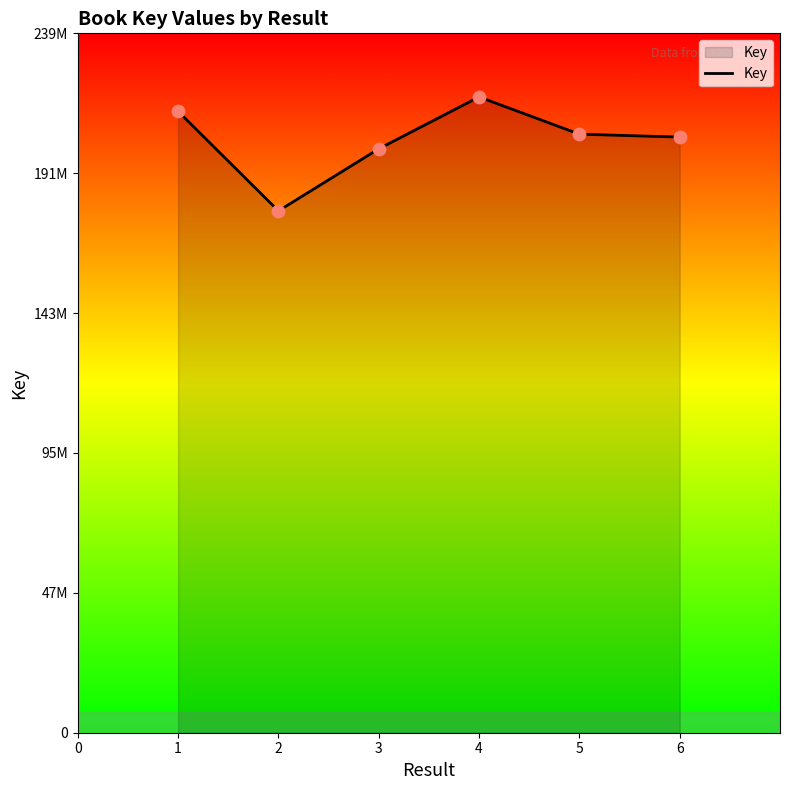

Is this an area chart (filled region under the line)?

Yes